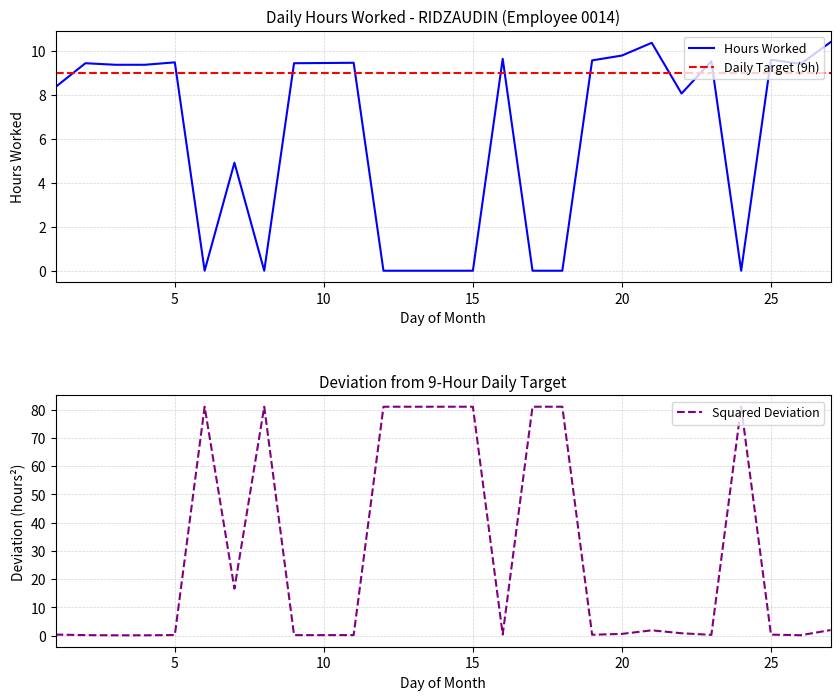

How many series are shown in this chart?

3